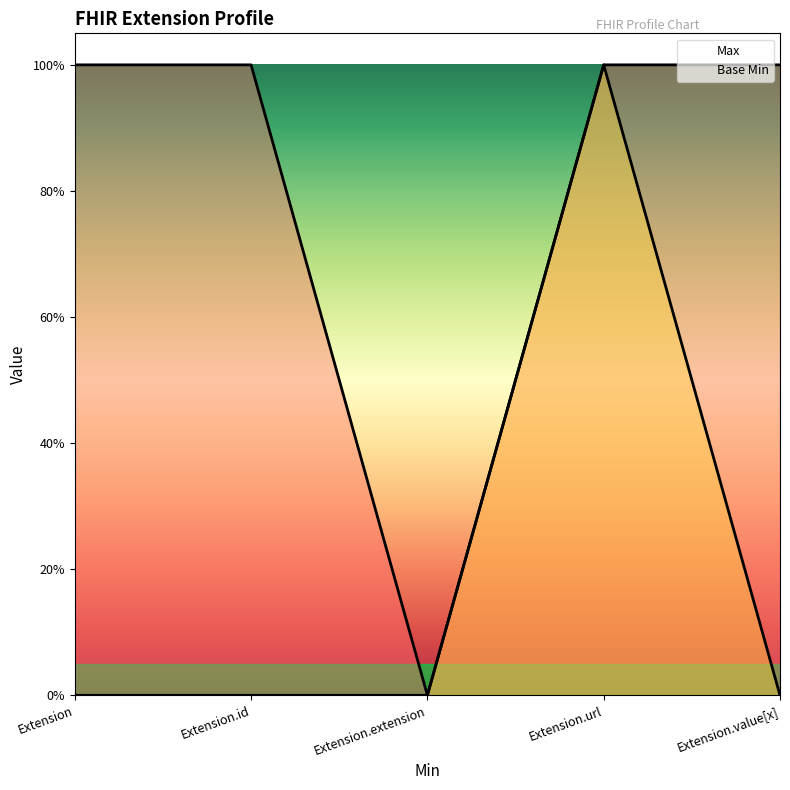

Between Extension.id and Extension, which is larger?

Extension.id